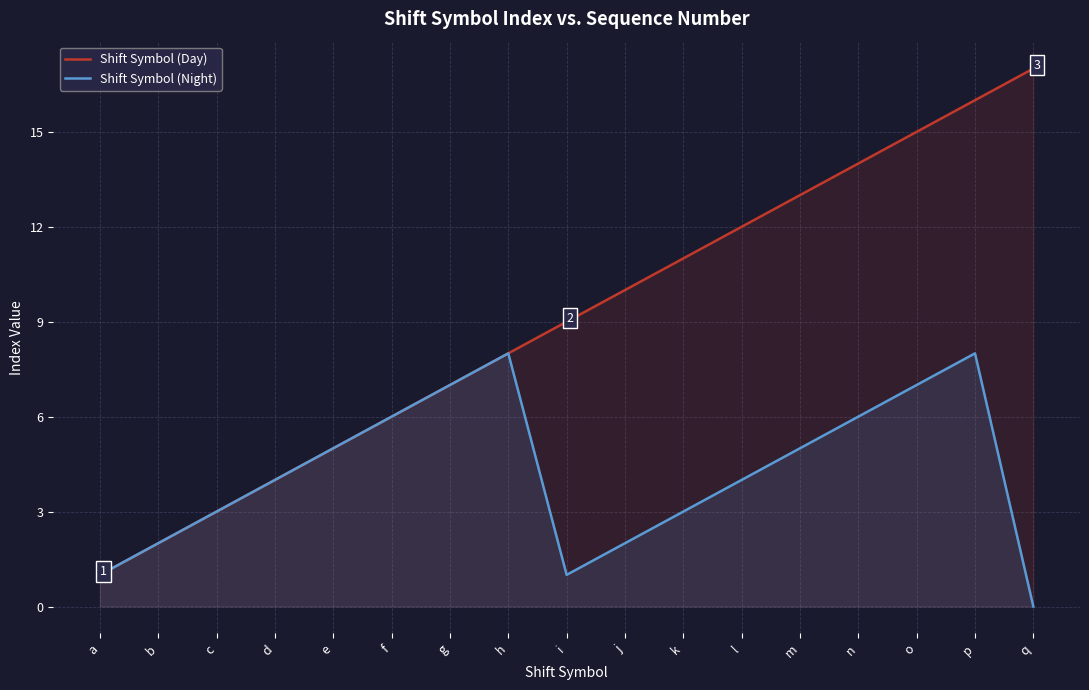

Reading right to left, transcribe all the data shown in this chart.

Shift Symbol (Day): 17	16	15	14	13	12	11	10	9	8	7	6	5	4	3	2	1
Shift Symbol (Night): 0	8	7	6	5	4	3	2	1	8	7	6	5	4	3	2	1